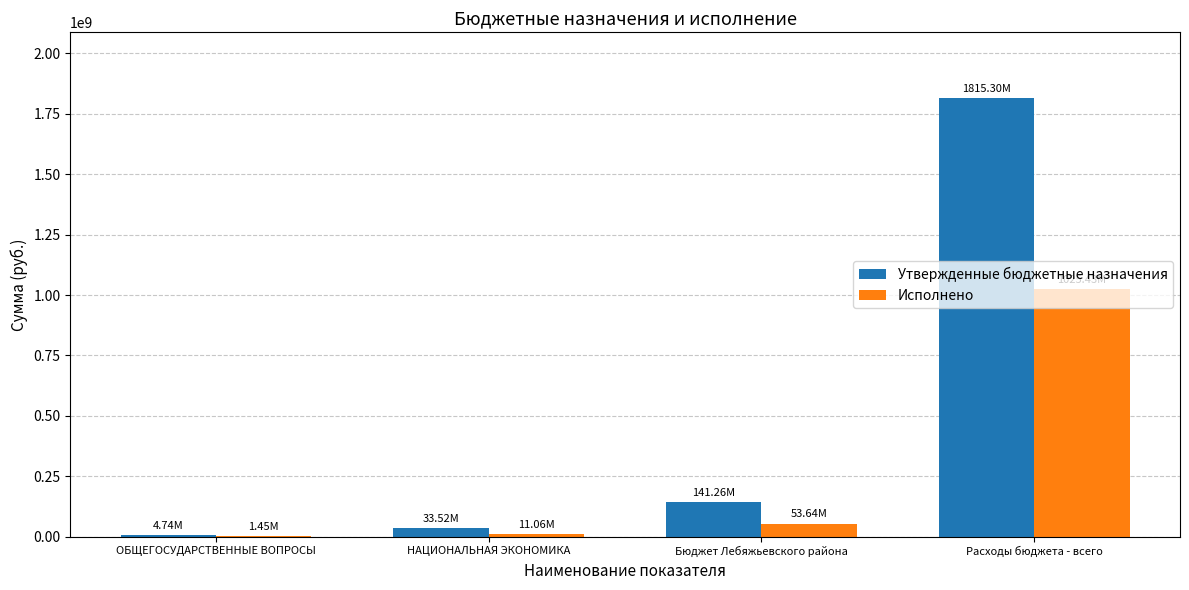

Where is Исполнено nearest to the value 513438626?

Бюджет Лебяжьевского района